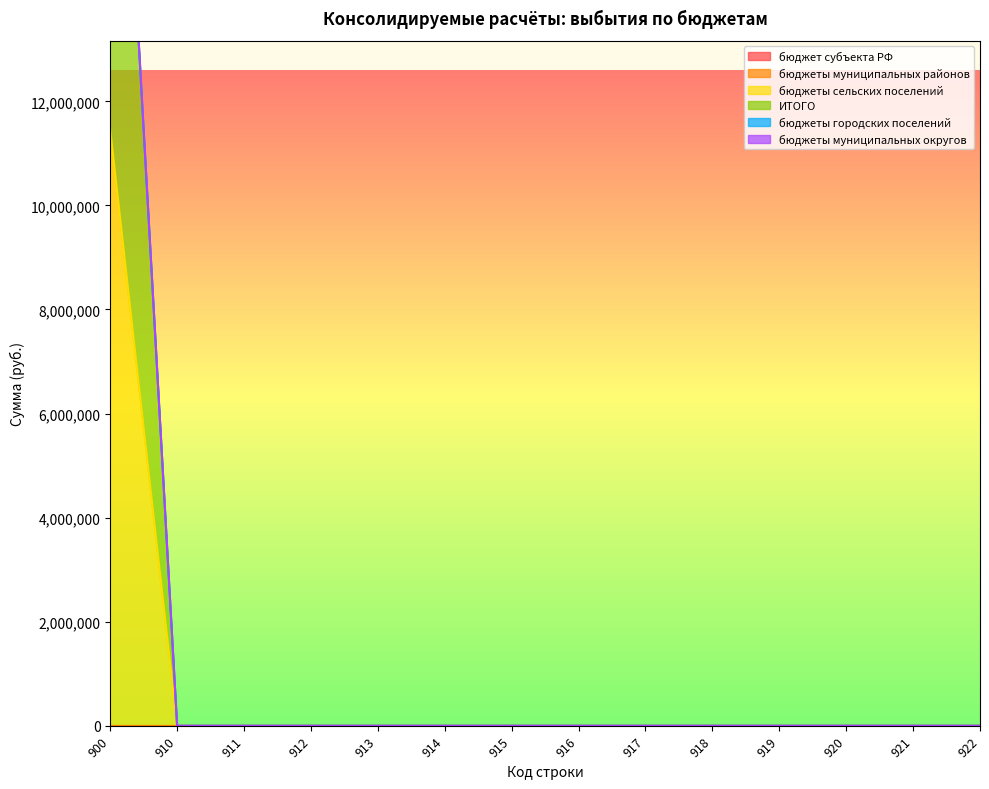

True or false: бюджеты муниципальных округов and бюджеты городских поселений intersect in this chart.

False